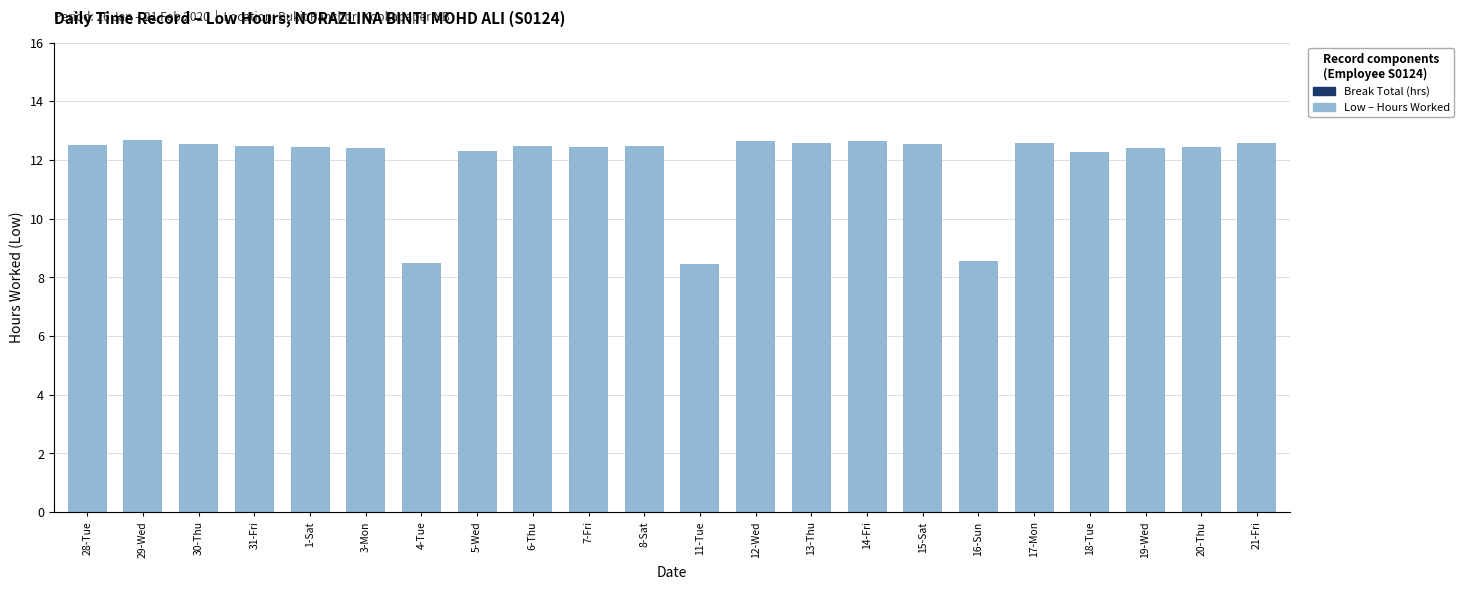

What is the change in value from 4-Tue to 18-Tue?

+3.8